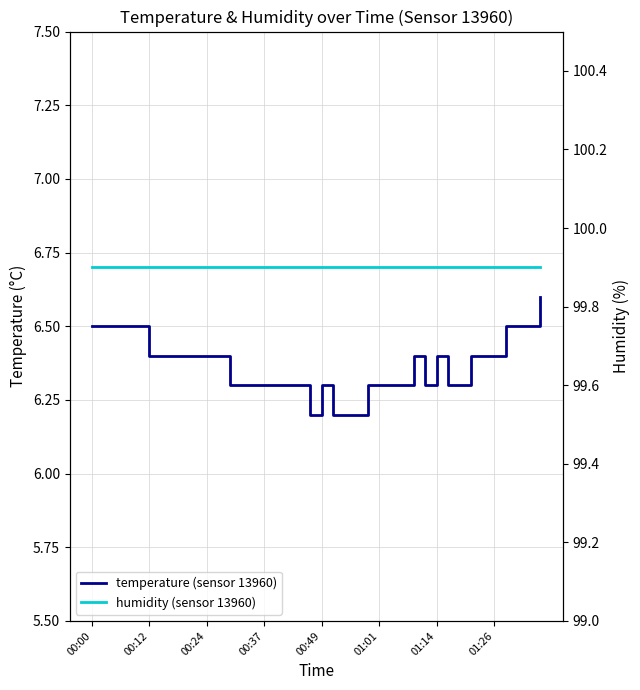

At which category does temperature (sensor 13960) reach its first local valley?

19